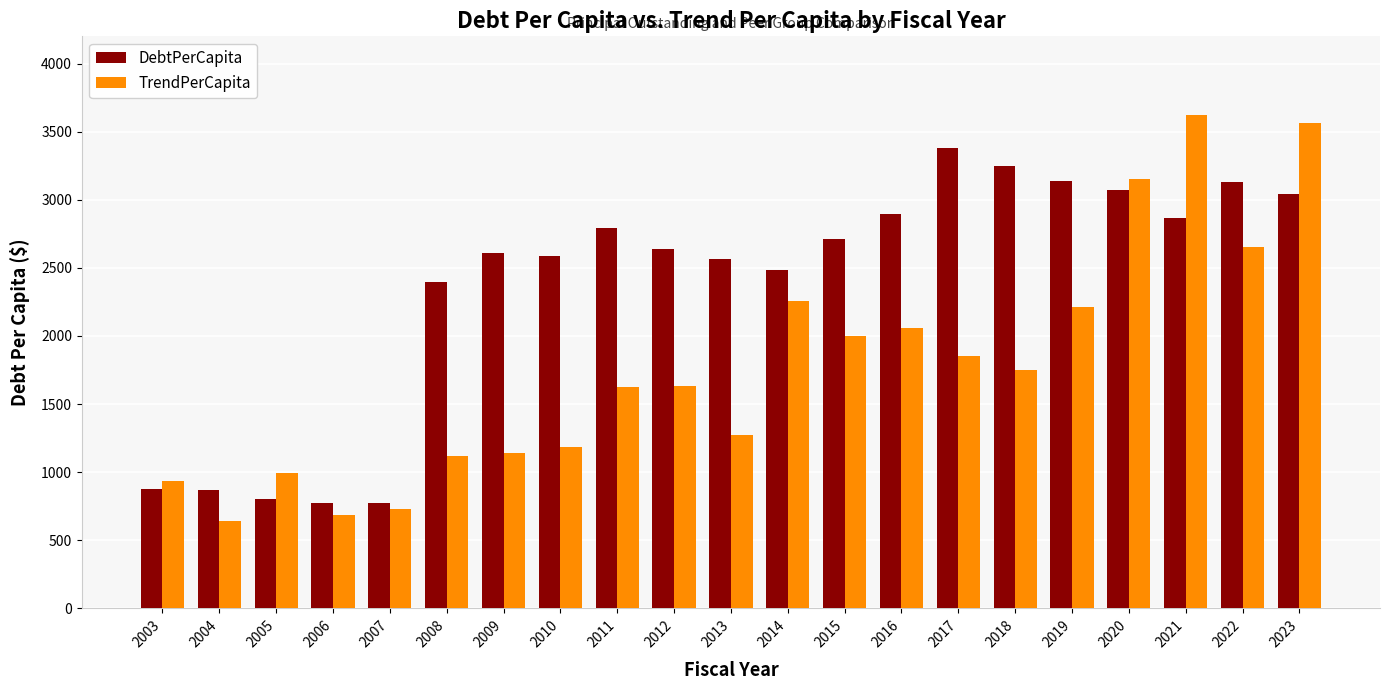

Which series has the largest total across all categories?

DebtPerCapita